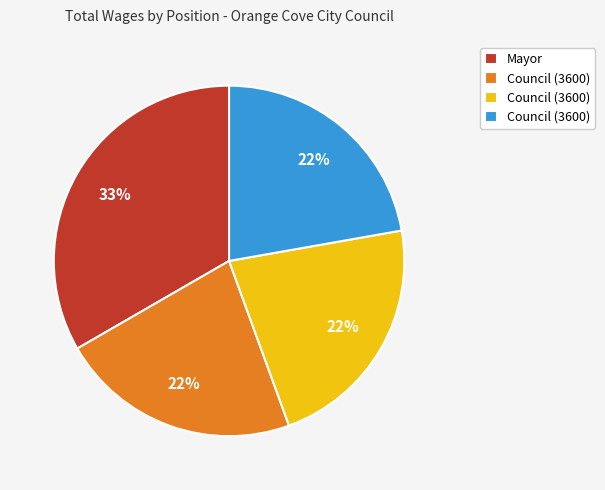

Is there any slice that represents more than half of the pie?

No